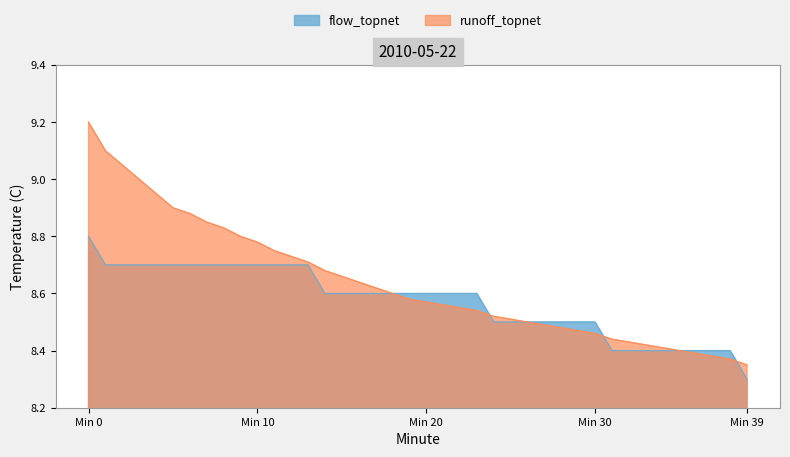

What is the approximate value of flow_topnet at 3?

8.7